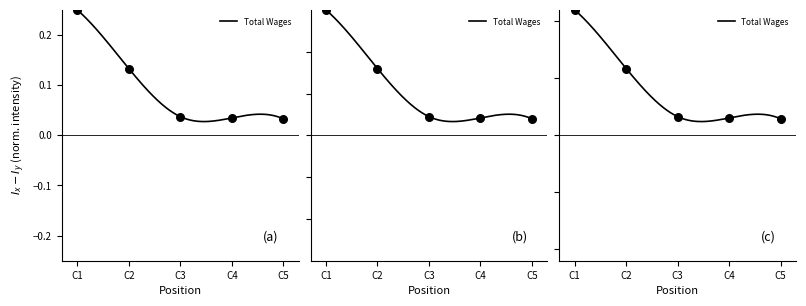

What is the change in value from C1 to C2?

-0.1